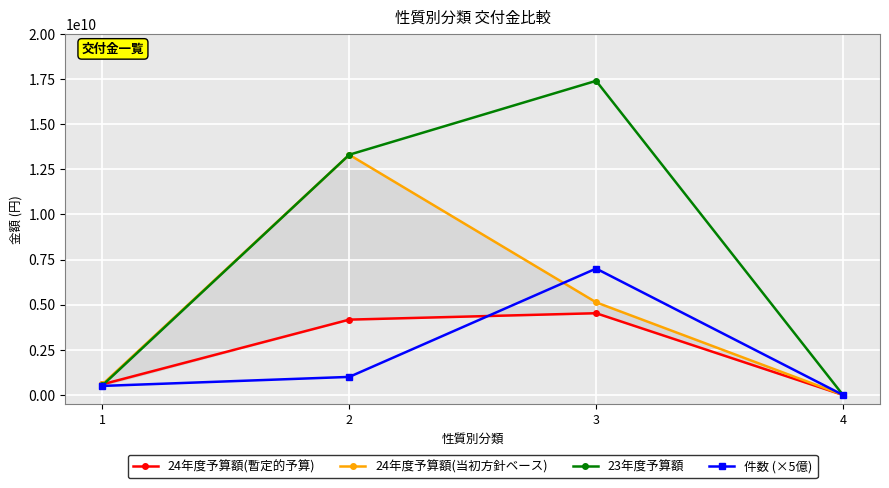

Rank the categories by 23年度予算額 value from highest to lowest.

3, 2, 1, 4